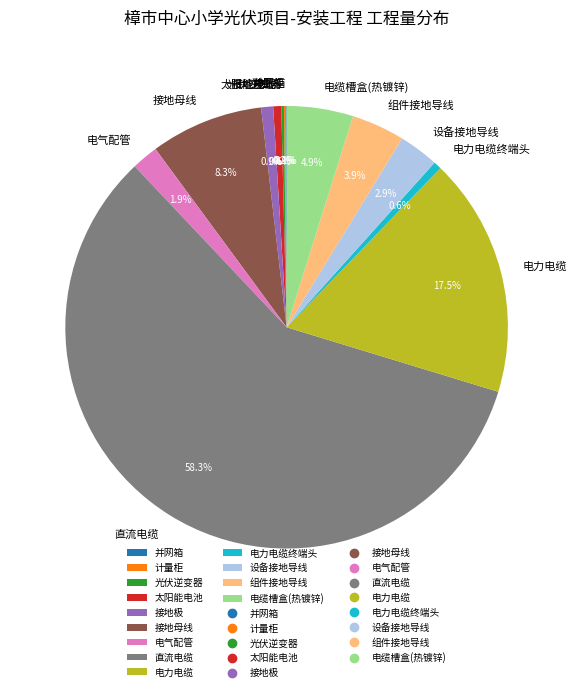

What percentage is the 直流电缆 slice, to the nearest percent?

58%